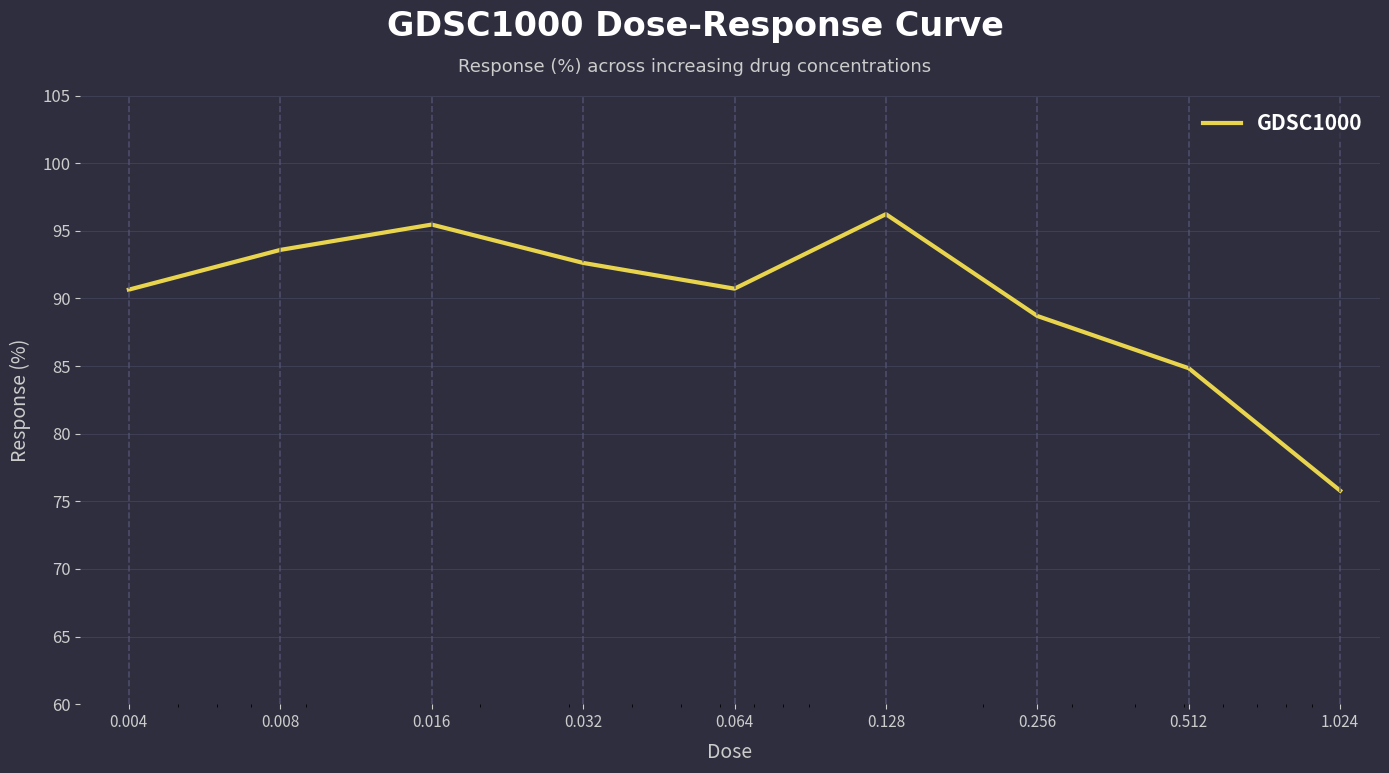

What is the difference between the maximum and minimum values?

20.4